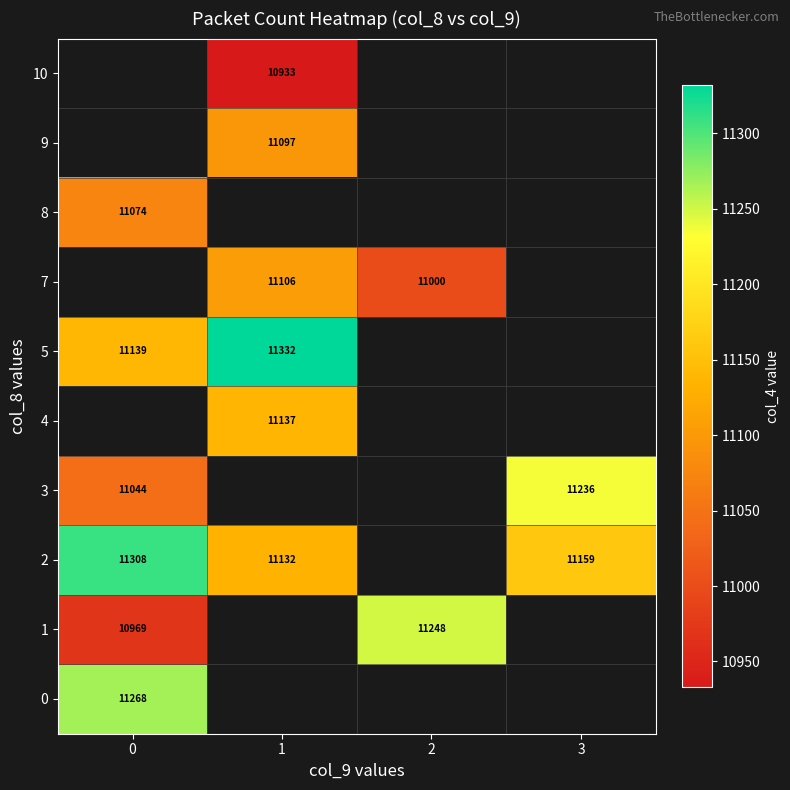

What is the greatest value displayed?

11332.0